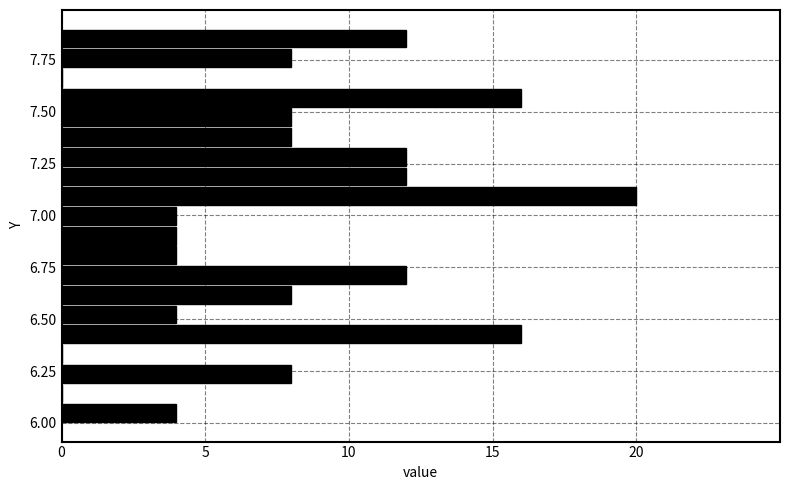

Around what value on the y-axis is the longest bar? Give the approximate position of its centre, as read against the axis.

7.10